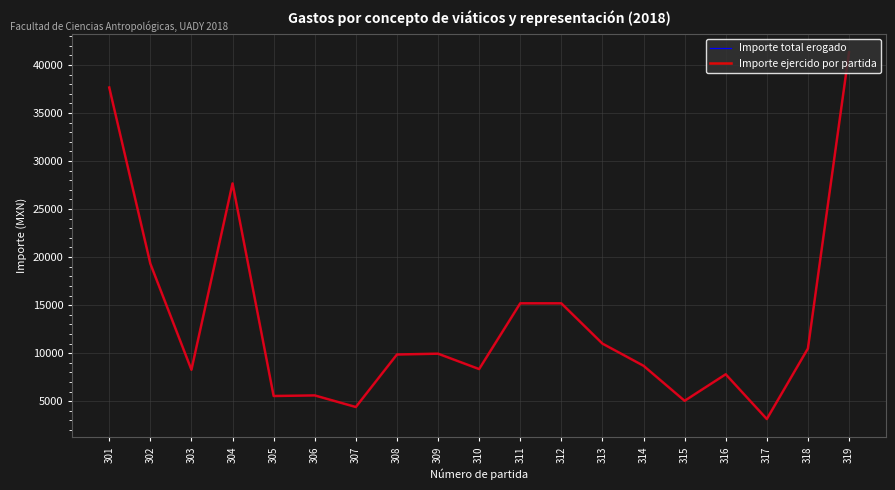

At which category does the chart reach its minimum across all series?

317